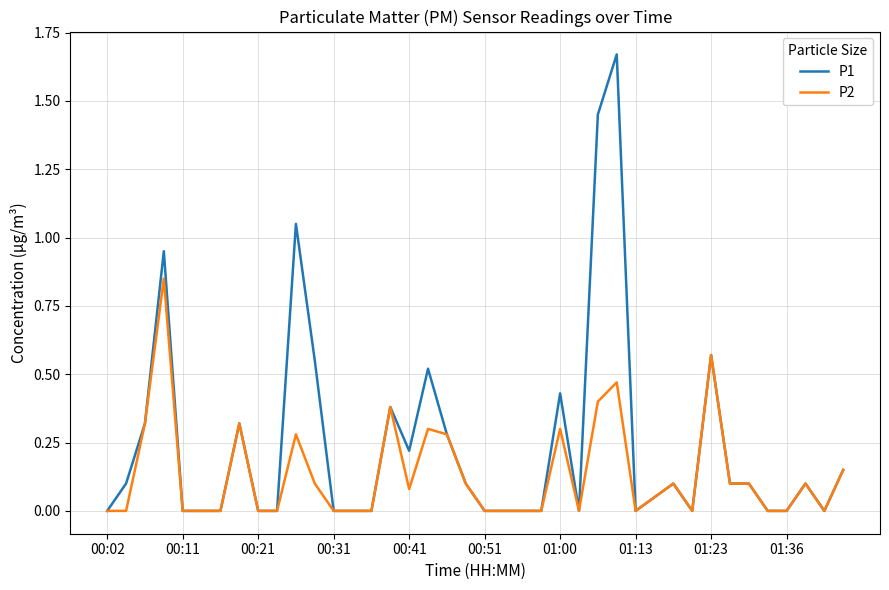

List the series in order of their peak value, lowest first.

P2, P1